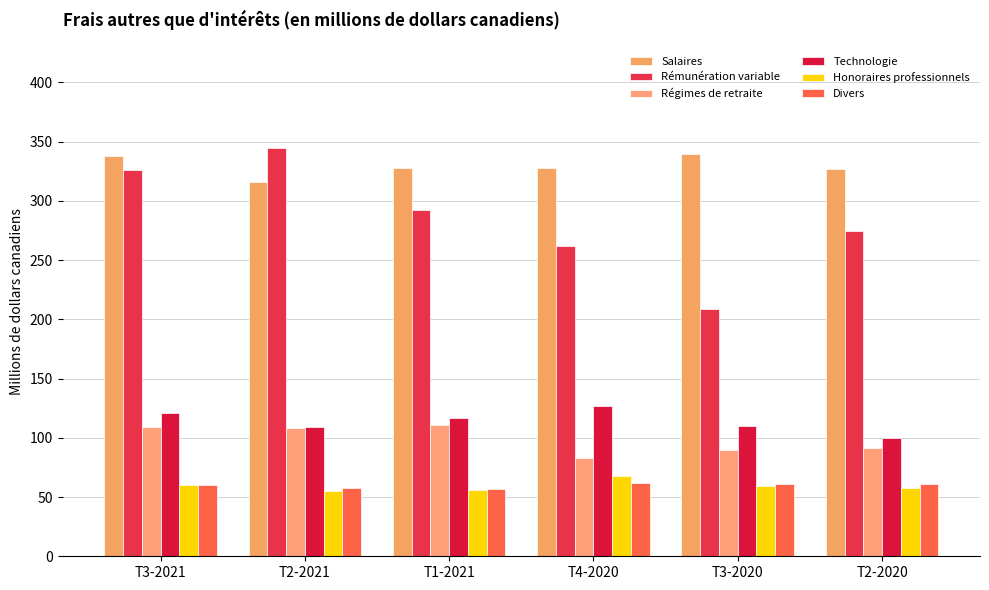

Where is Divers nearest to the value 59?

T3-2021